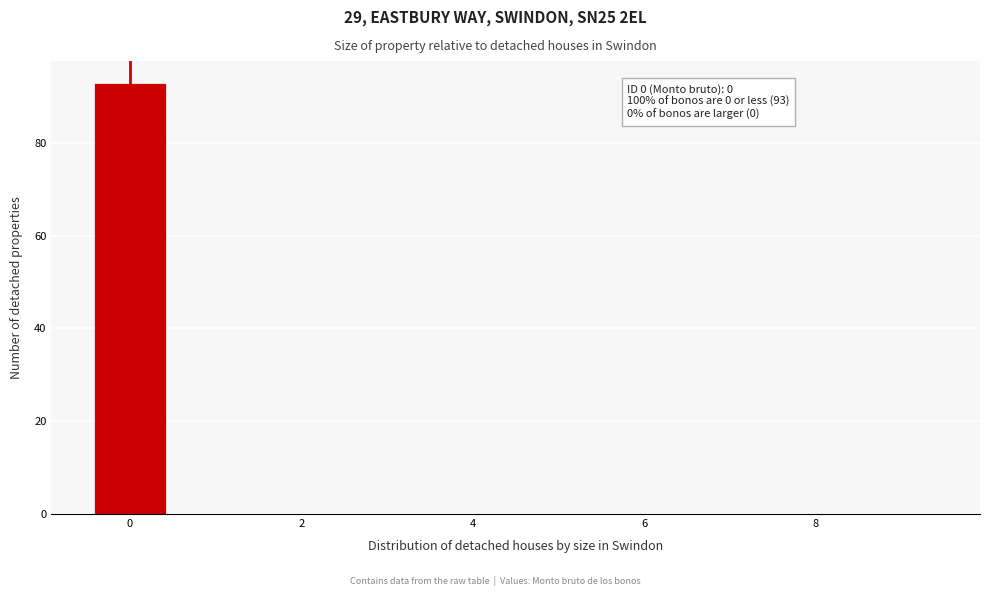

Which range on the x-axis has the tallest bar?

-0.5 to 0.5